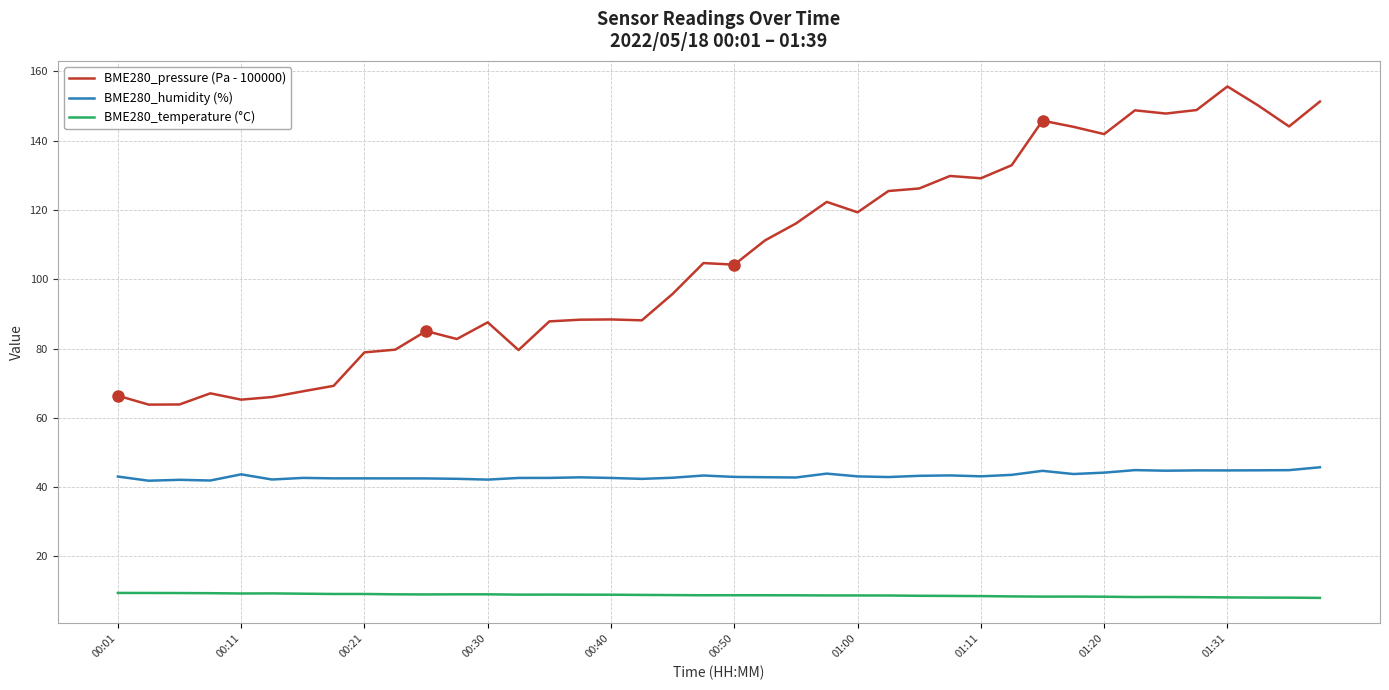

Count the number of categories in the chart.

40